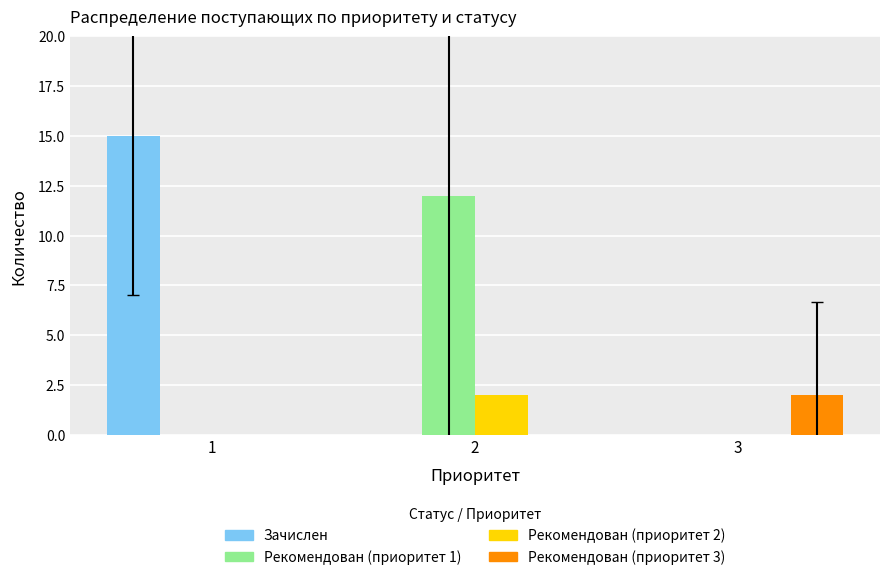

The value of Зачислен at 3 is -8. True or false?

False